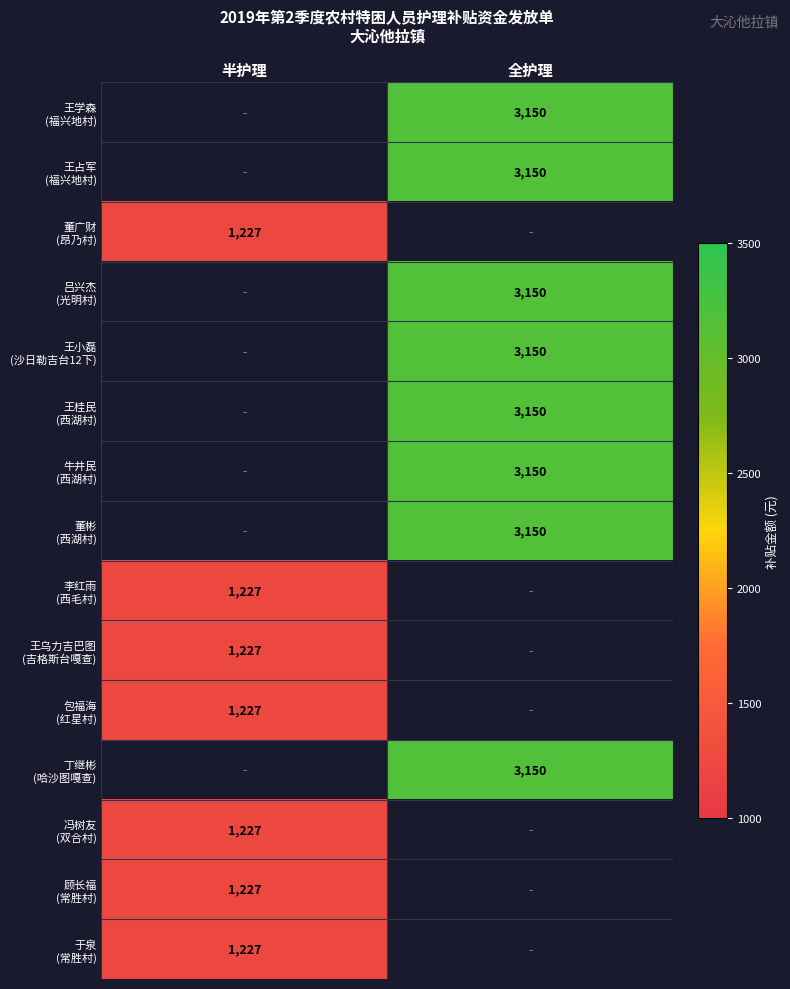

What is the greatest value displayed?

3150.0